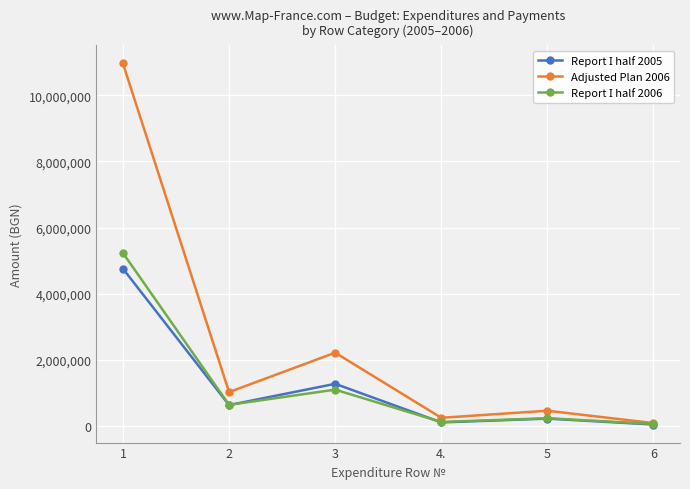

Is this an area chart (filled region under the line)?

No